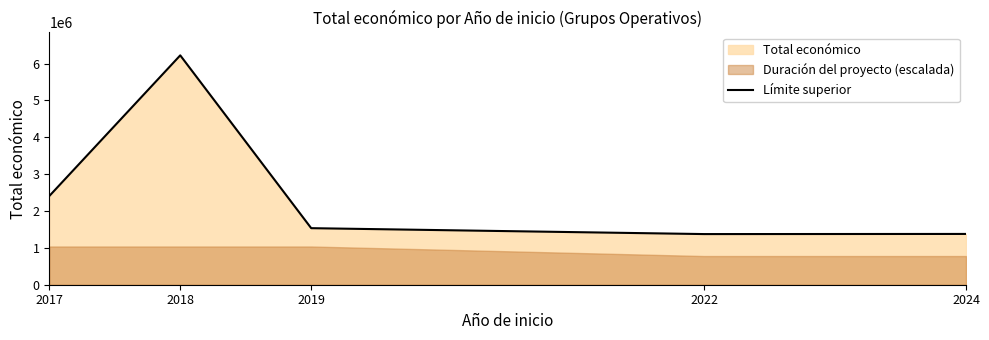

True or false: the data shows 2406457.0 at 2017.

True